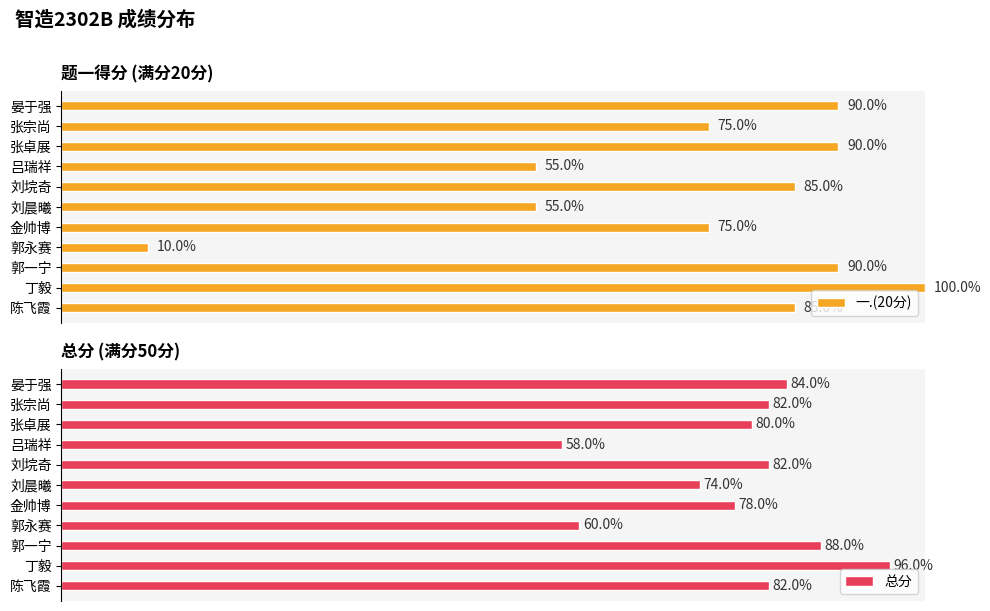

The value of 一.(20分) at 刘晨曦 is 4. True or false?

False